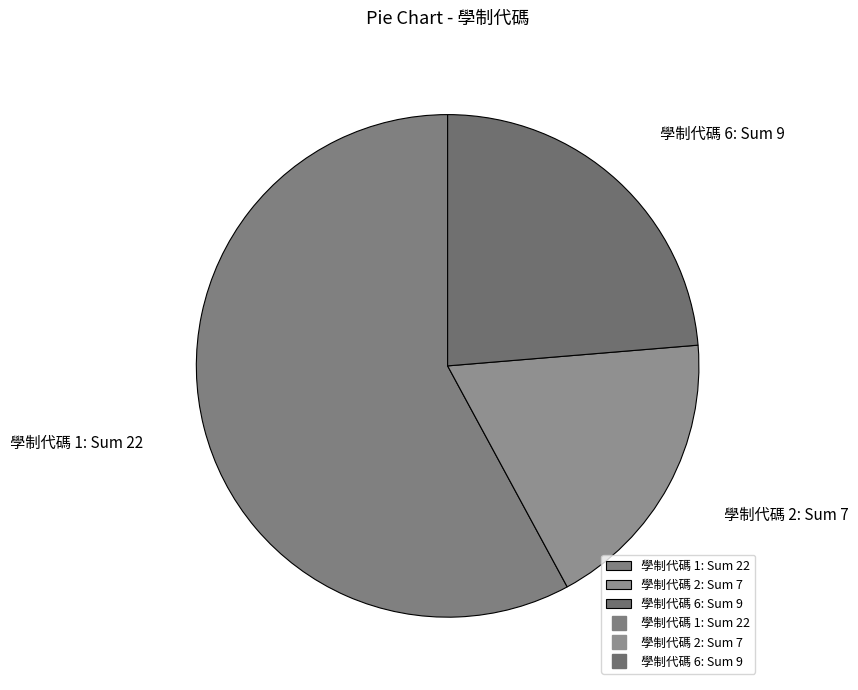

How many segments does this pie chart have?

3